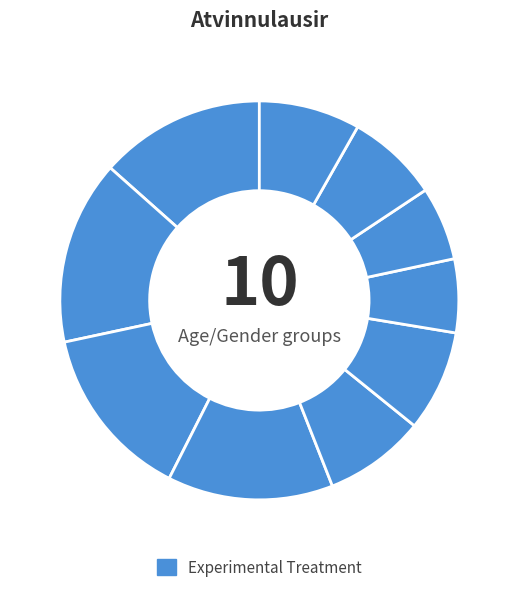

Which slice is the smallest?

35-39 ára